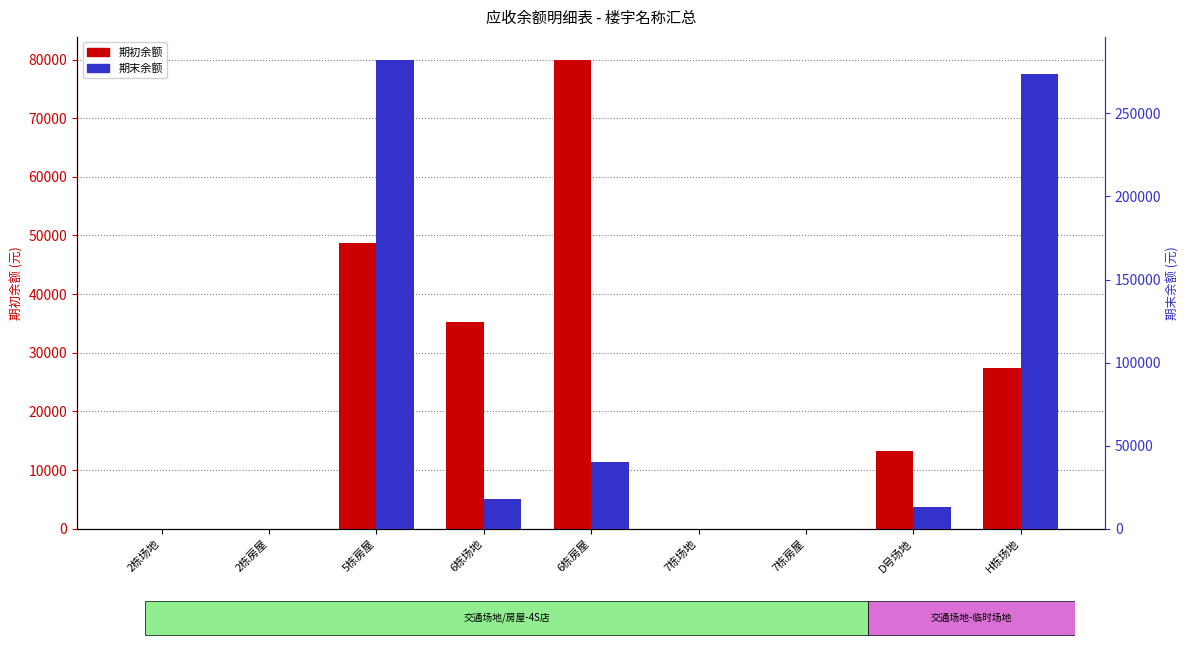

How many groups of bars are there?

9